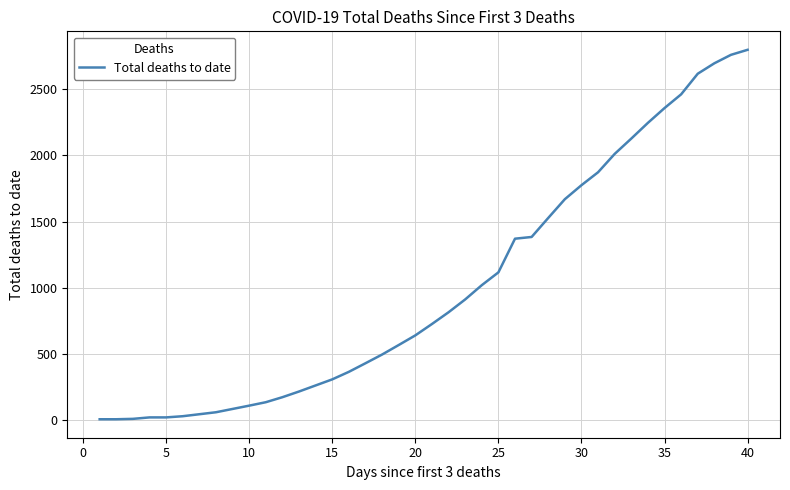

The value at 20 is 1083. True or false?

False